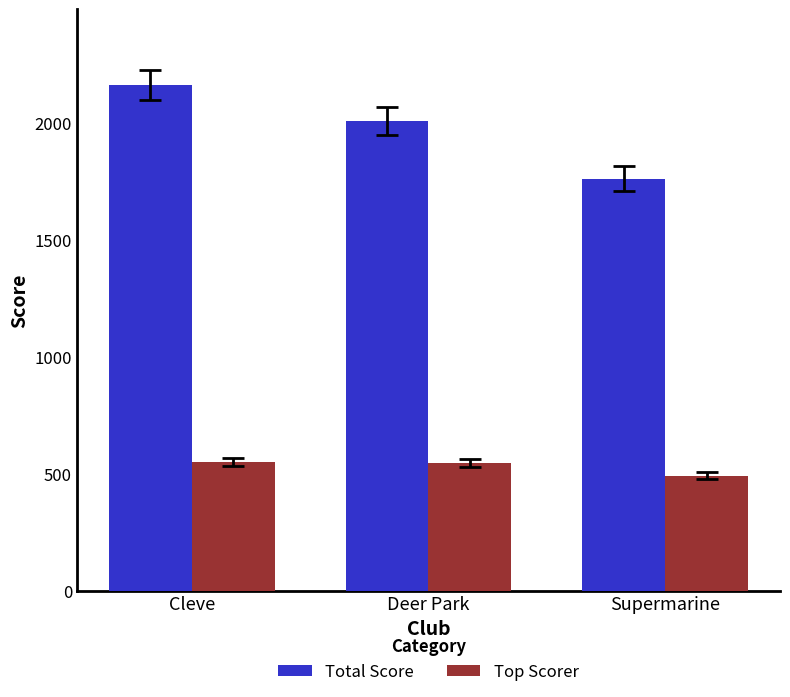

What are all the series names shown in the legend?

Total Score, Top Scorer